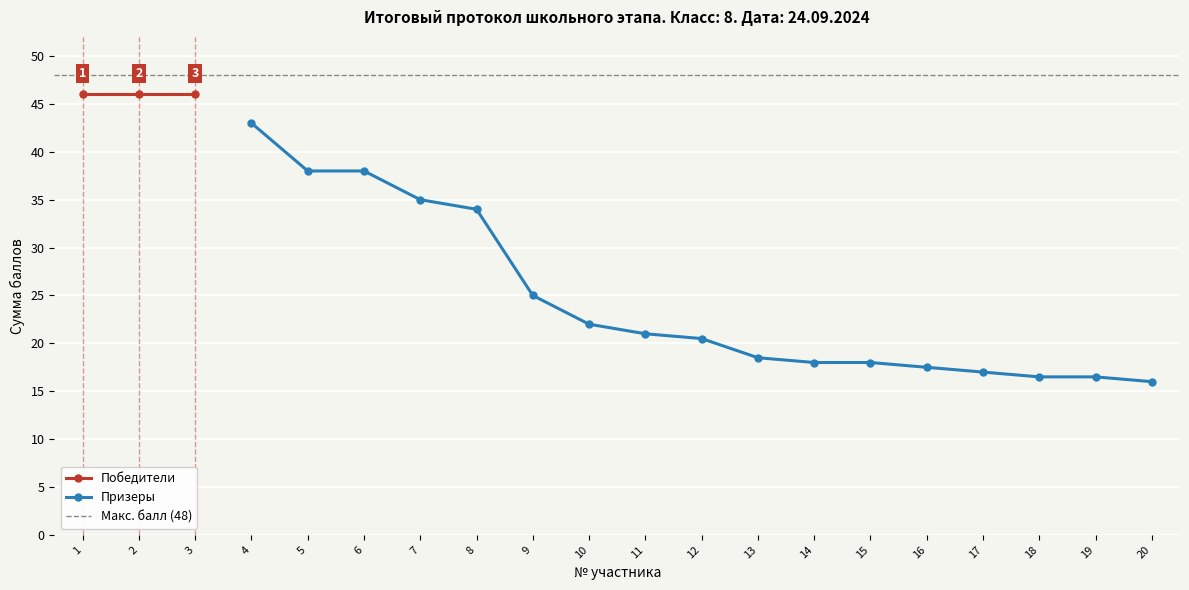

At which label is the value closest to 31?

8